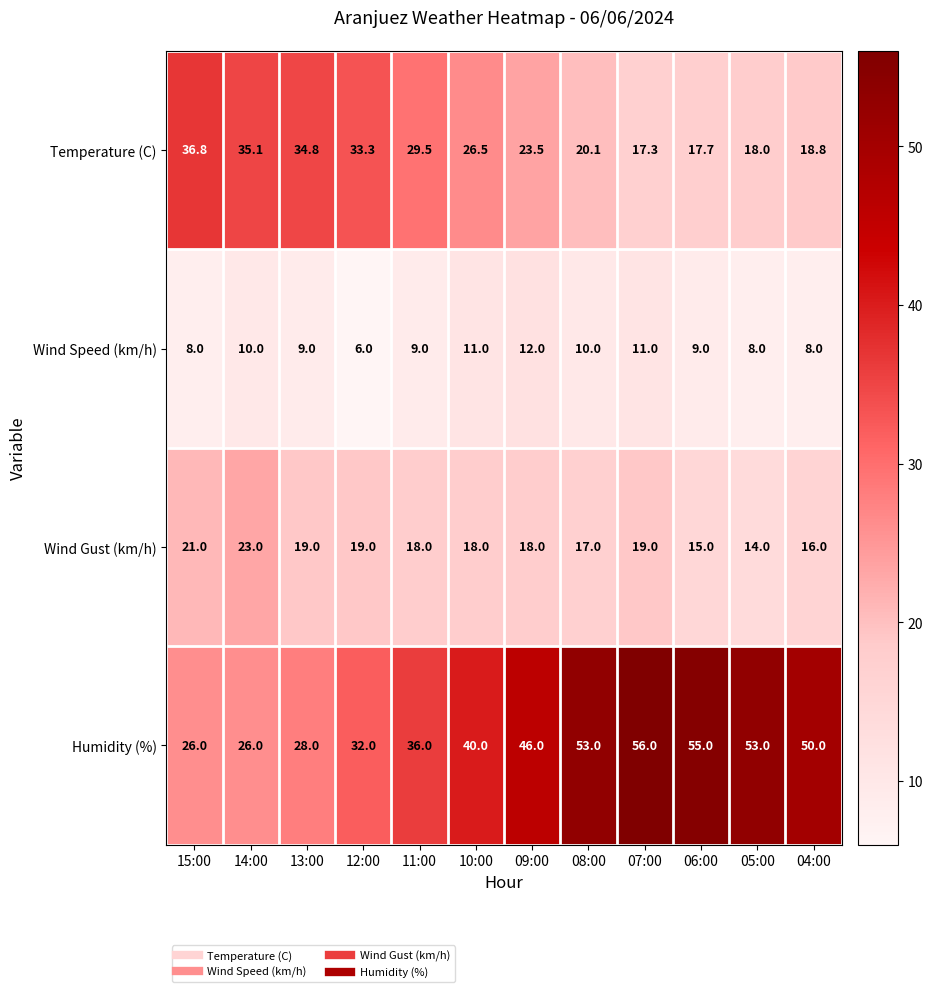

The value of Humidity (%) at 12:00 is 32.0. True or false?

True